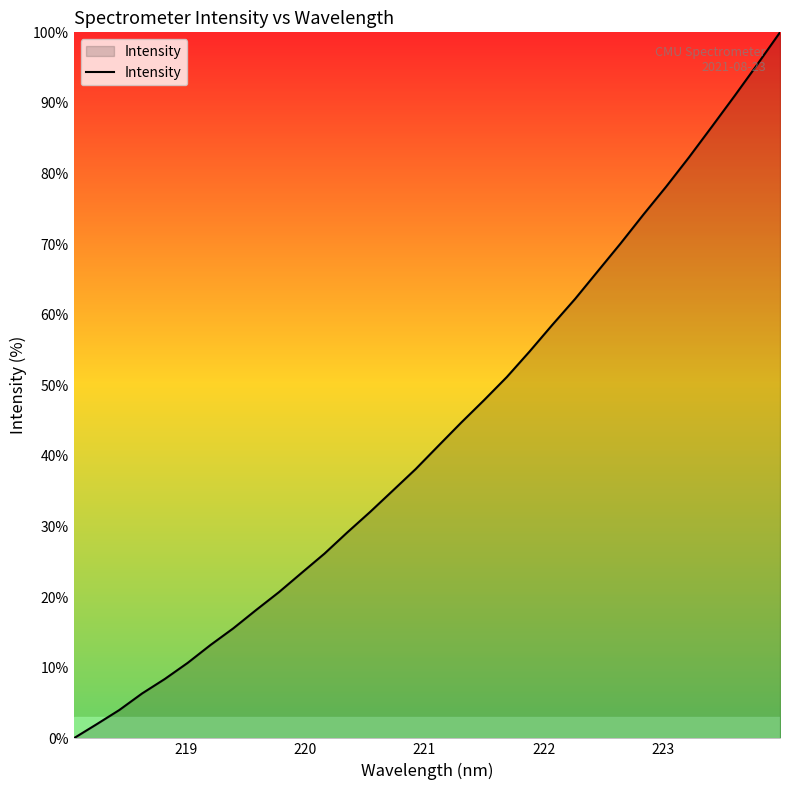

What is the difference between the maximum and minimum values?

100.0